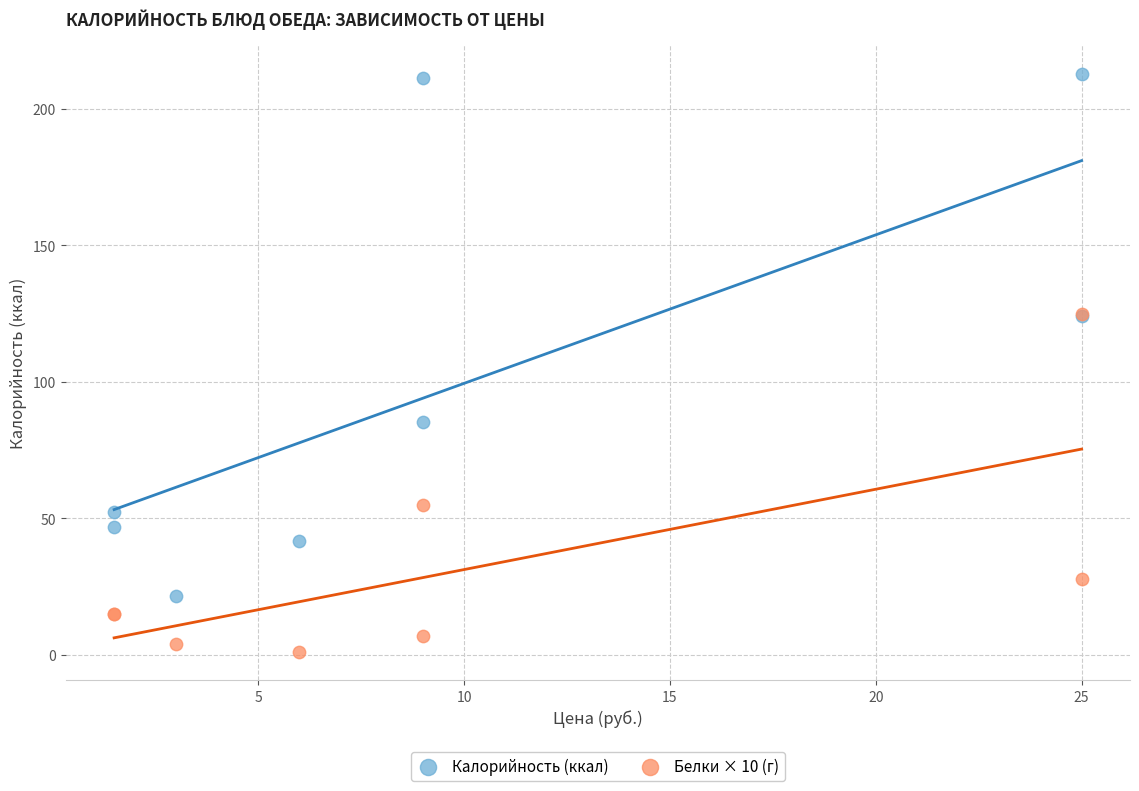

Which series reaches the minimum Y coordinate?

Белки × 10 (г)